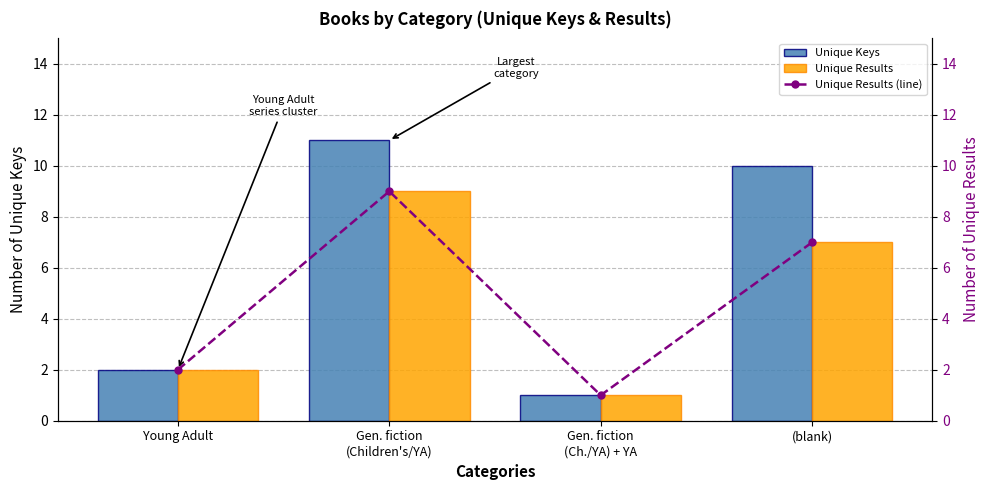

Is the value of Unique Keys at Young Adult greater than the value of Unique Results at (blank)?

No